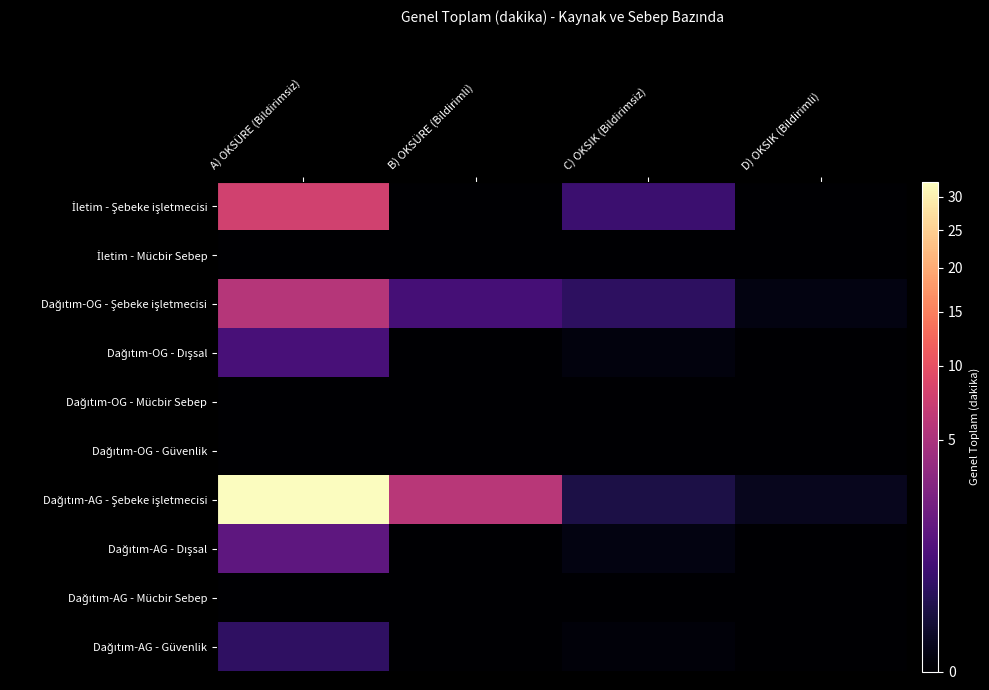

List the series in order of their peak value, lowest first.

İletim - Mücbir Sebep, Dağıtım-OG - Mücbir Sebep, Dağıtım-OG - Güvenlik, Dağıtım-AG - Mücbir Sebep, Dağıtım-AG - Güvenlik, Dağıtım-OG - Dışsal, Dağıtım-AG - Dışsal, Dağıtım-OG - Şebeke işletmecisi, İletim - Şebeke işletmecisi, Dağıtım-AG - Şebeke işletmecisi